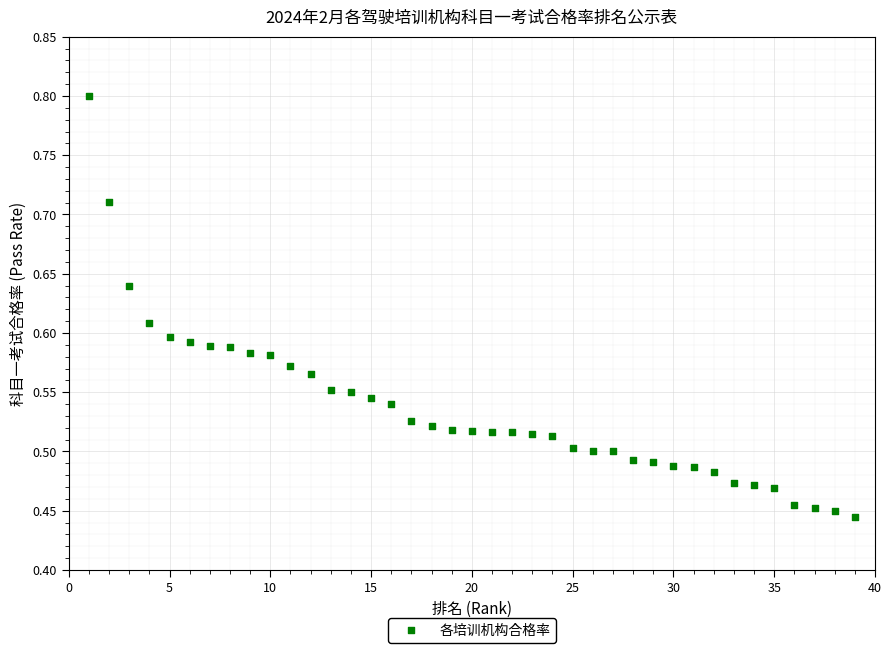

What is the range of X values (max minus min)?

38.0